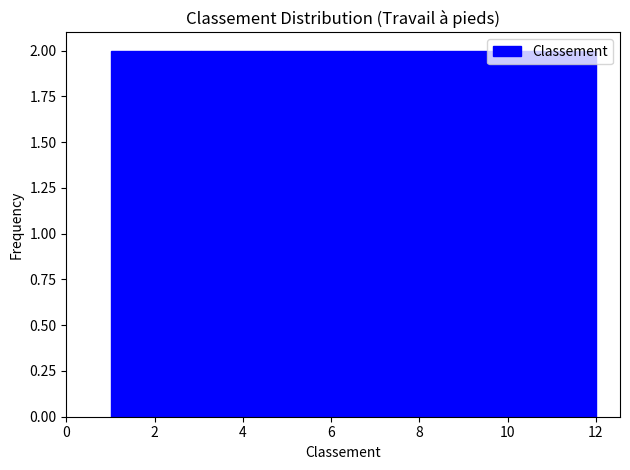

What is the height of the bar covering 10.2 to 12.0 on the x-axis? Neither the bar edges nor the heights are printed on the chart, so give them approximately, as read against the axes.

2